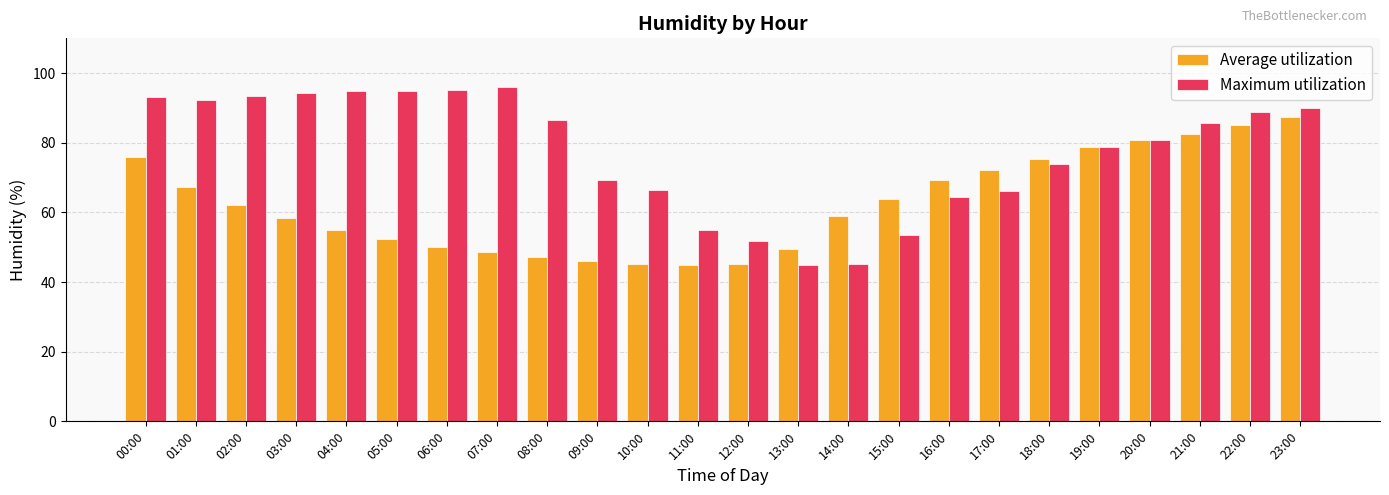

Where is Maximum utilization nearest to the value 70?

09:00